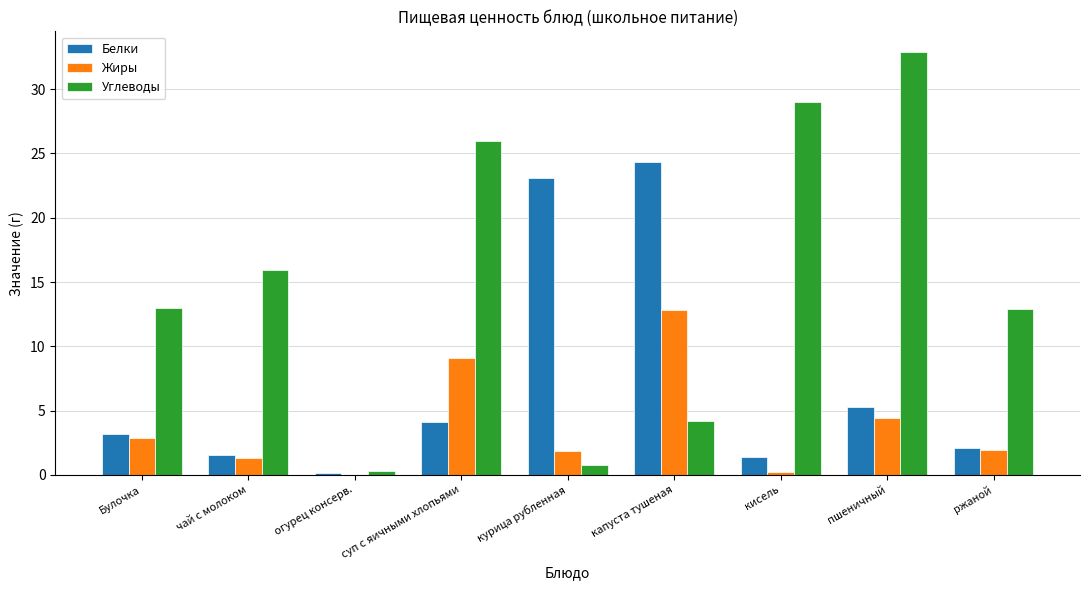

What is the approximate value of Углеводы at курица рубленная?

0.8